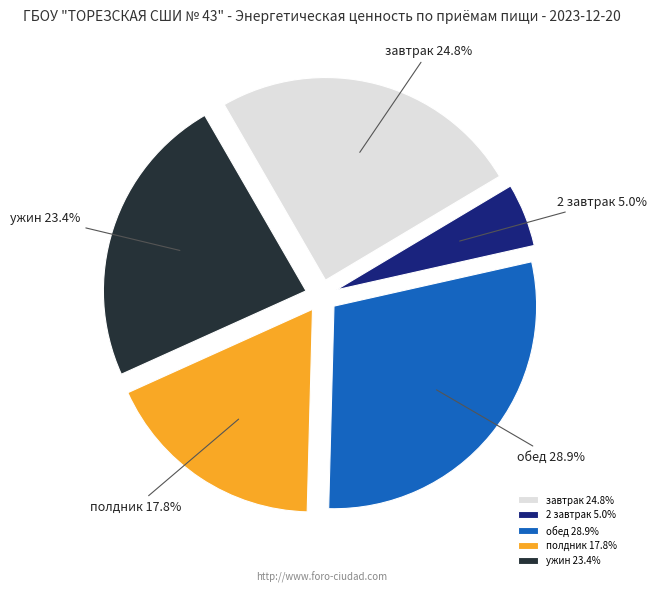

To the nearest percent, what is the combined percentage of завтрак and ужин?

48%